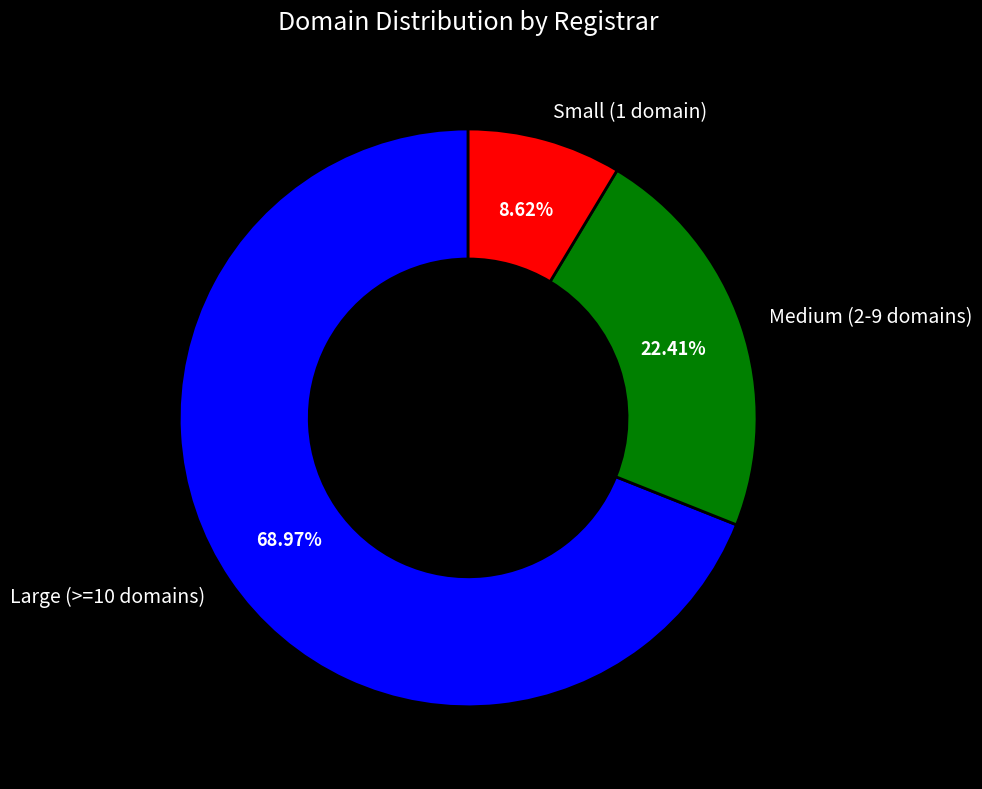

How many segments does this pie chart have?

3